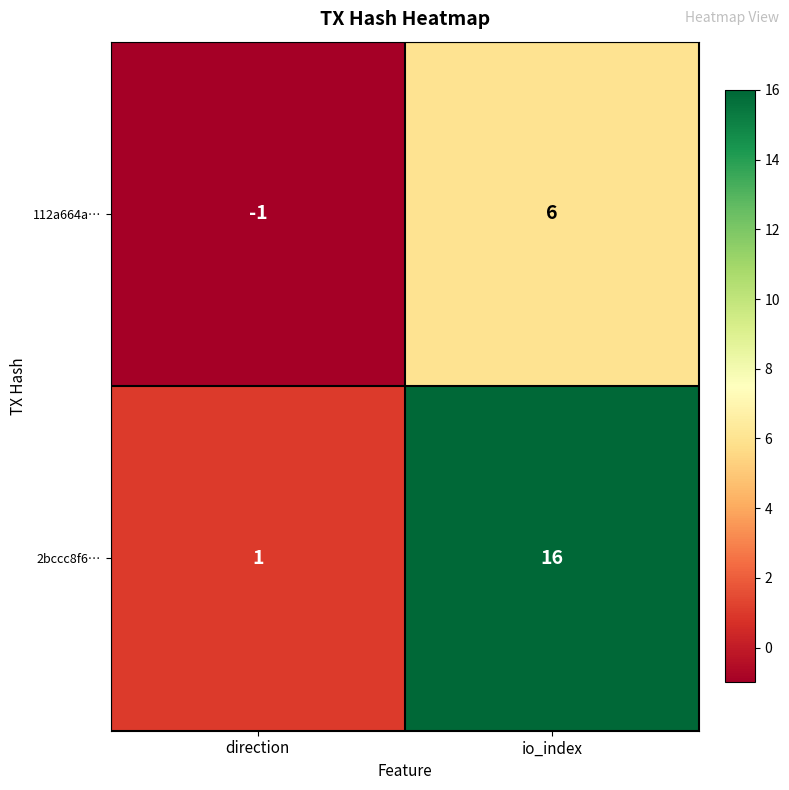

Which series has the largest total across all categories?

2bccc8f6…